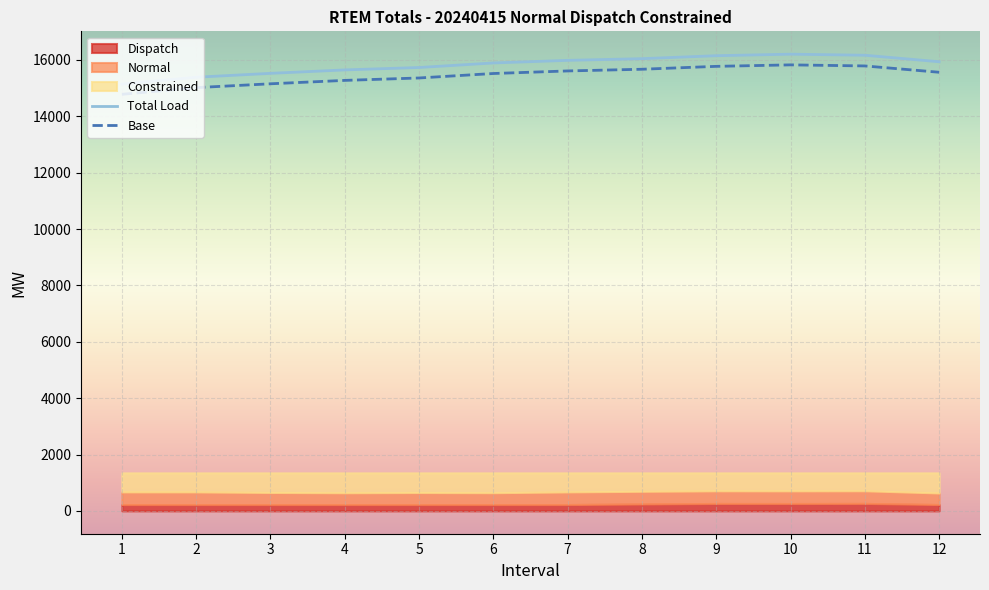

Where does the Total Load series first go above 15937?

7